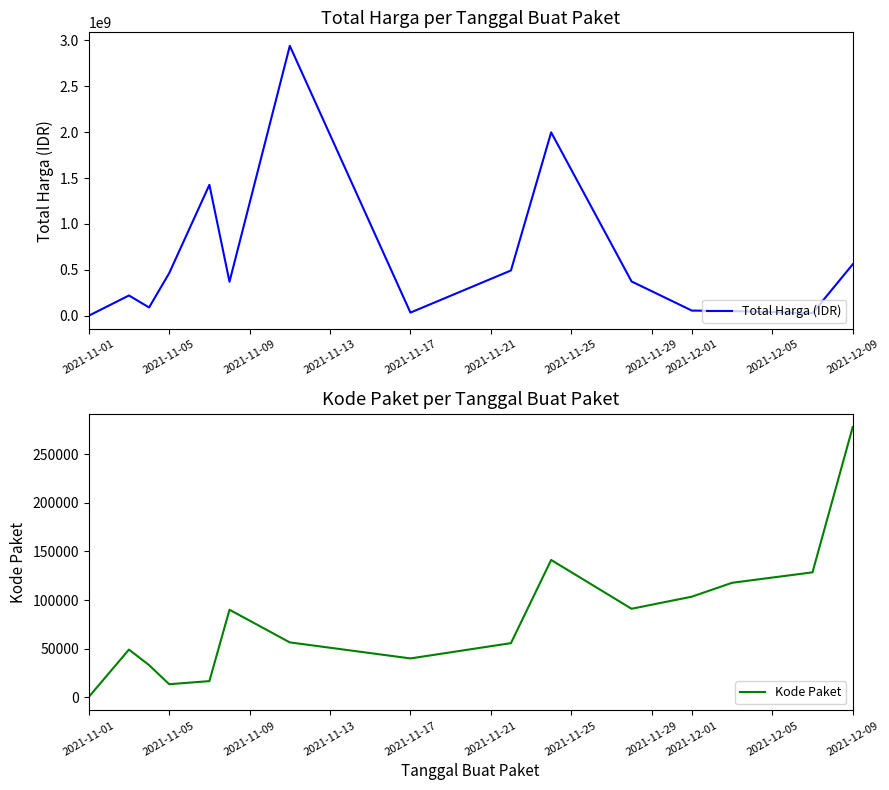

List the series in order of their overall mean, lowest first.

Kode Paket, Total Harga (IDR)